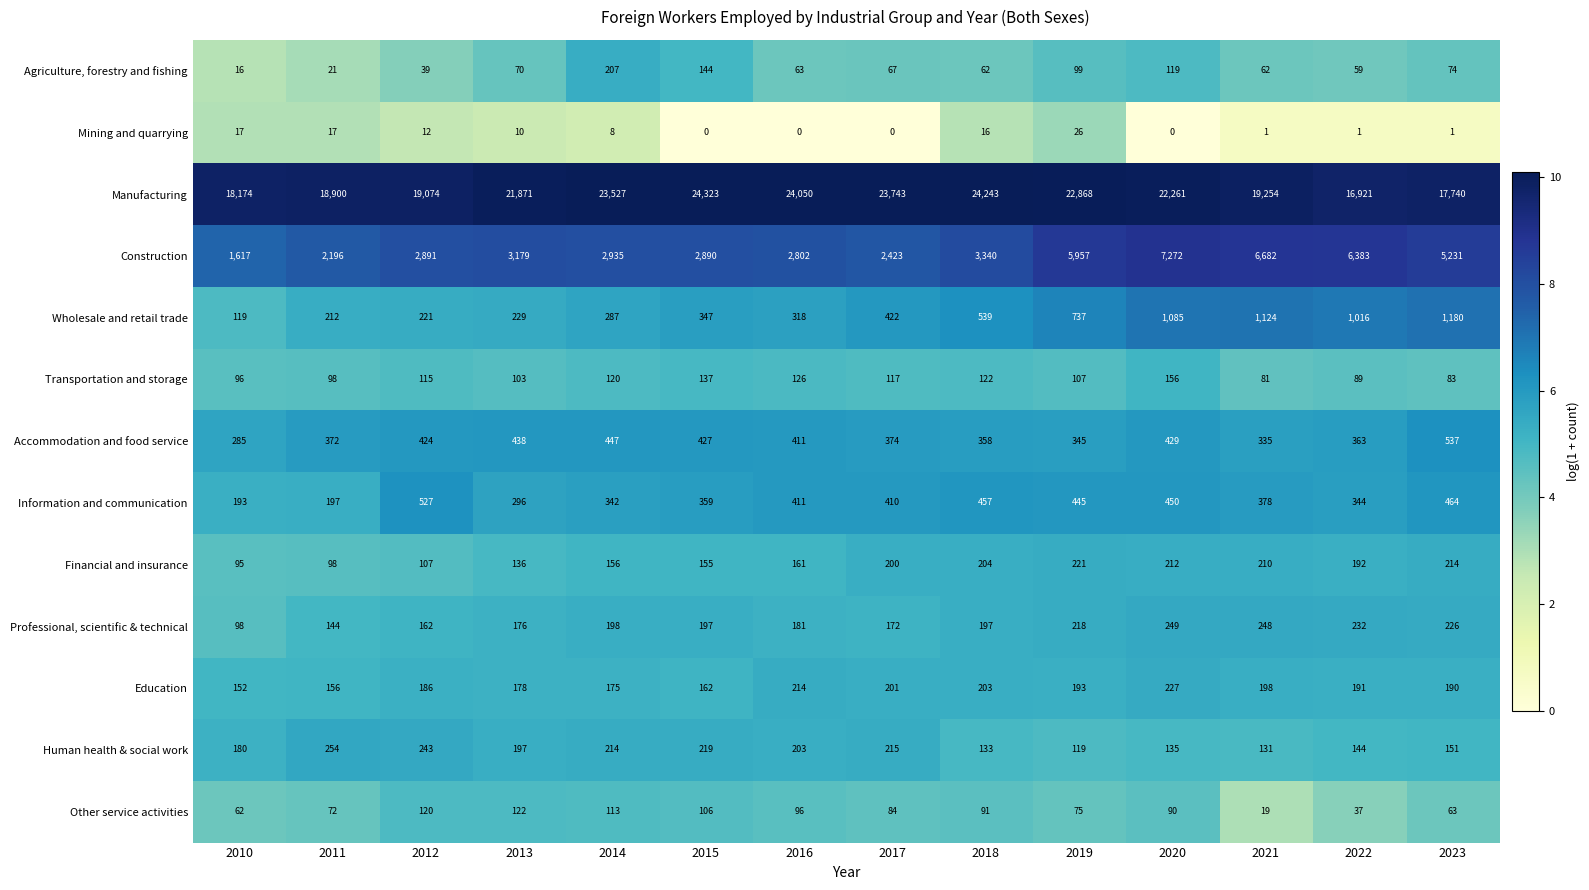

Which category has the lowest value in the Wholesale and retail trade series?

2010